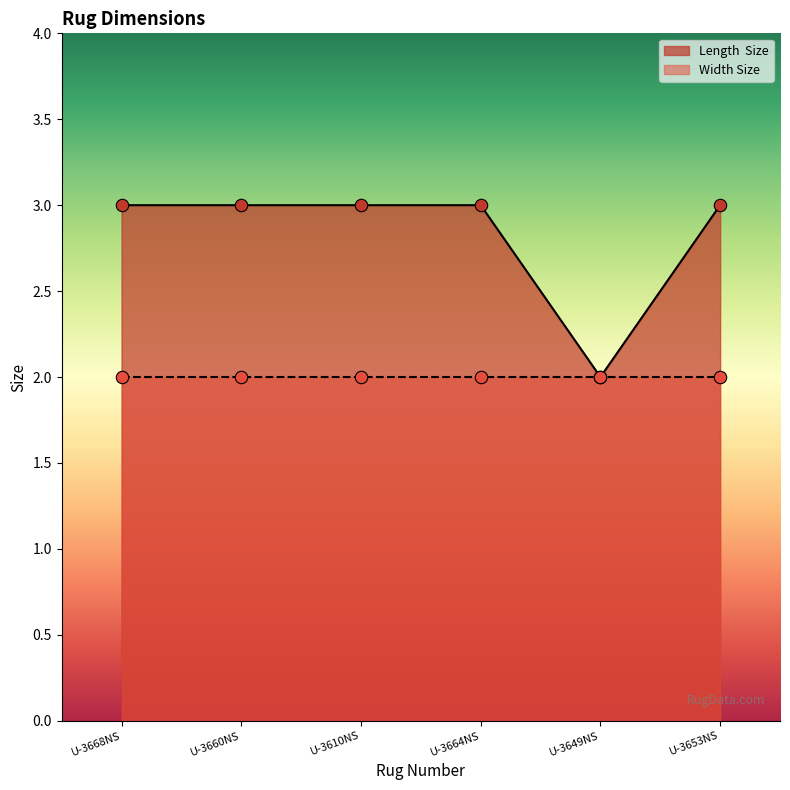

Between U-3653NS and U-3668NS, which is larger?

U-3653NS